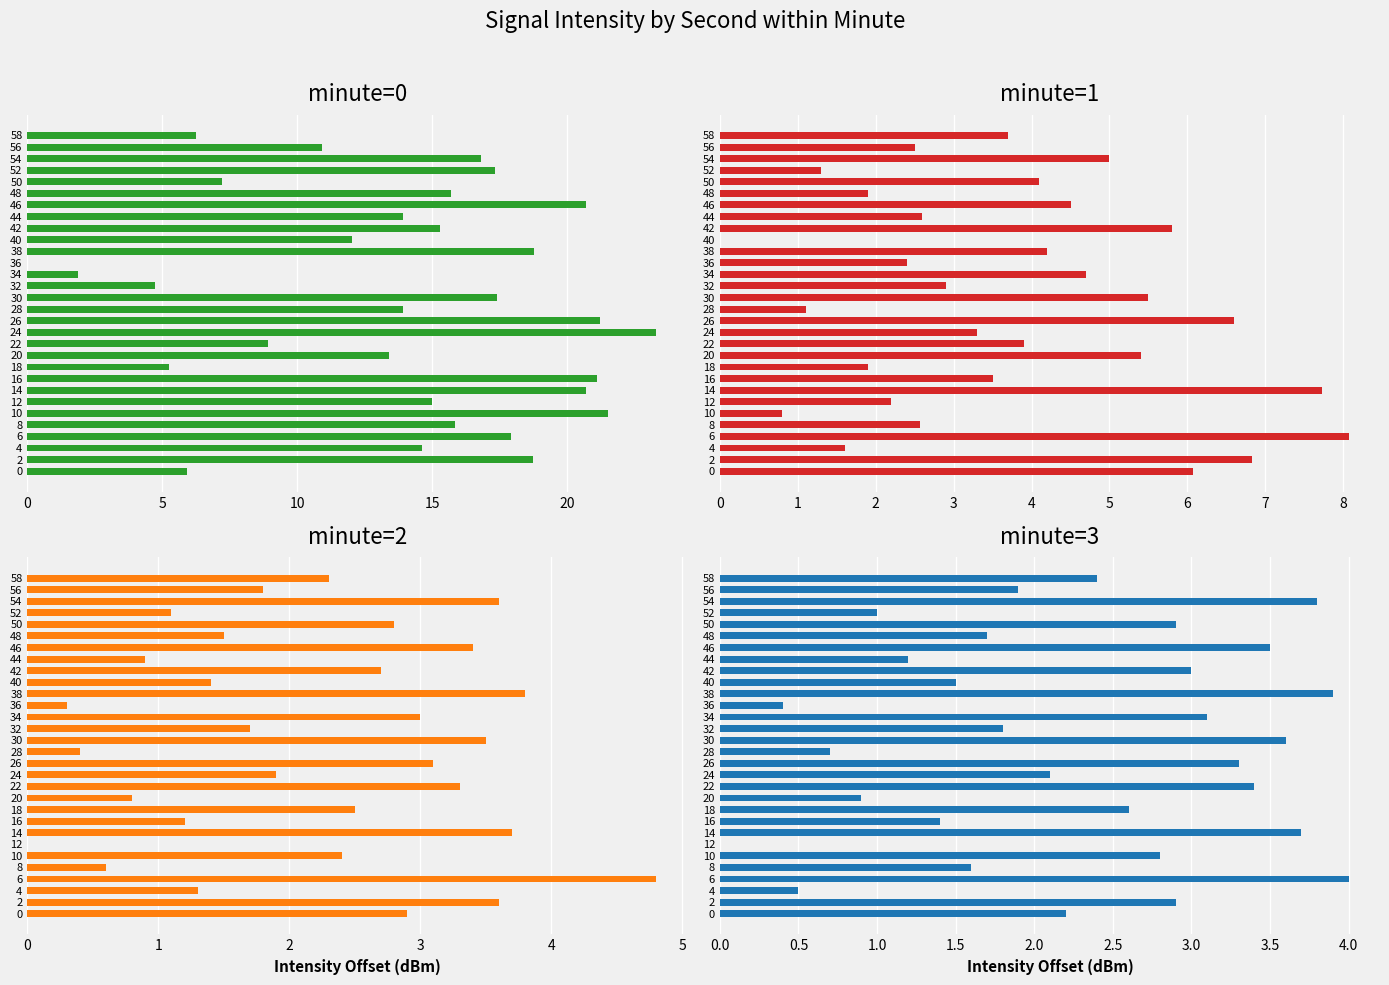

How many series are shown in this chart?

4